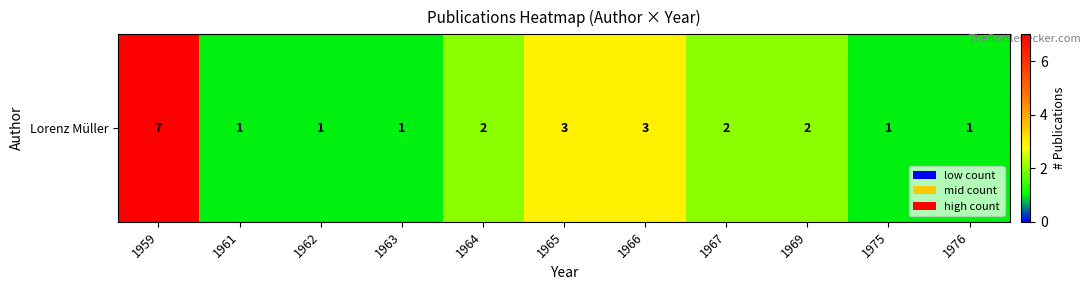

Rank the categories by value from highest to lowest.

1959, 1965, 1966, 1964, 1967, 1969, 1961, 1962, 1963, 1975, 1976